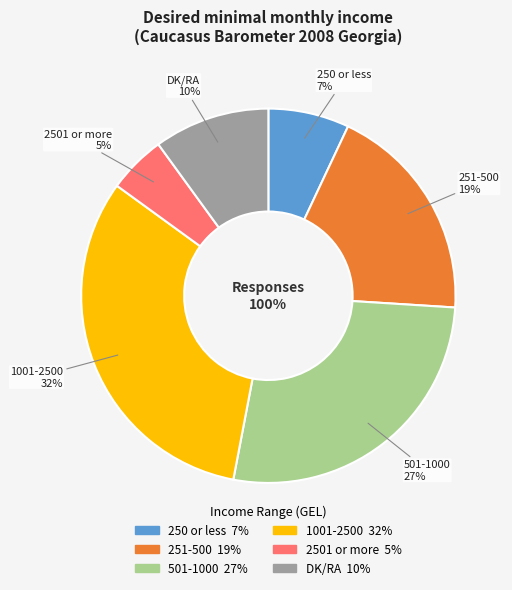

How many segments does this pie chart have?

6